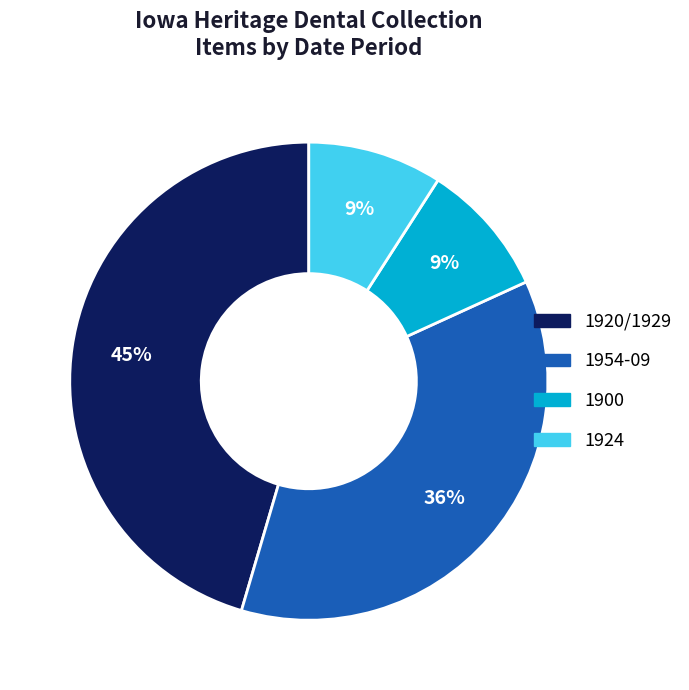

Does any single category account for the majority?

No